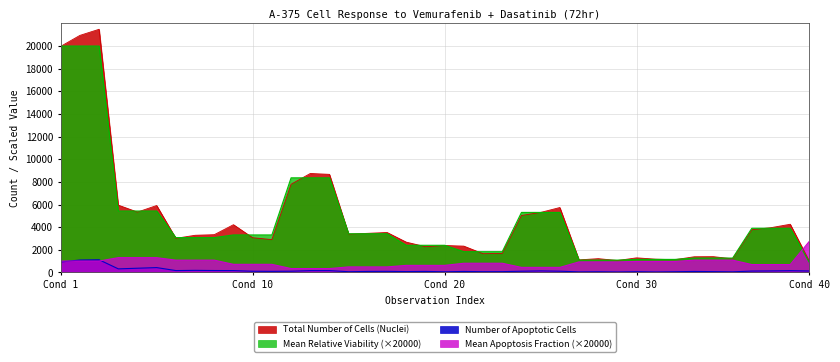

True or false: Number of Apoptotic Cells and Total Number of Cells (Nuclei) cross at least once.

False